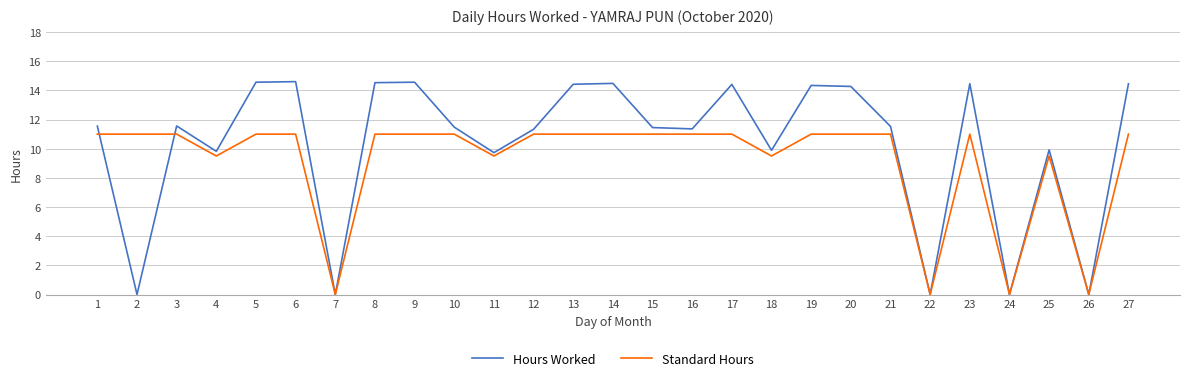

Is the value of Standard Hours at 25 greater than the value of Hours Worked at 5?

No